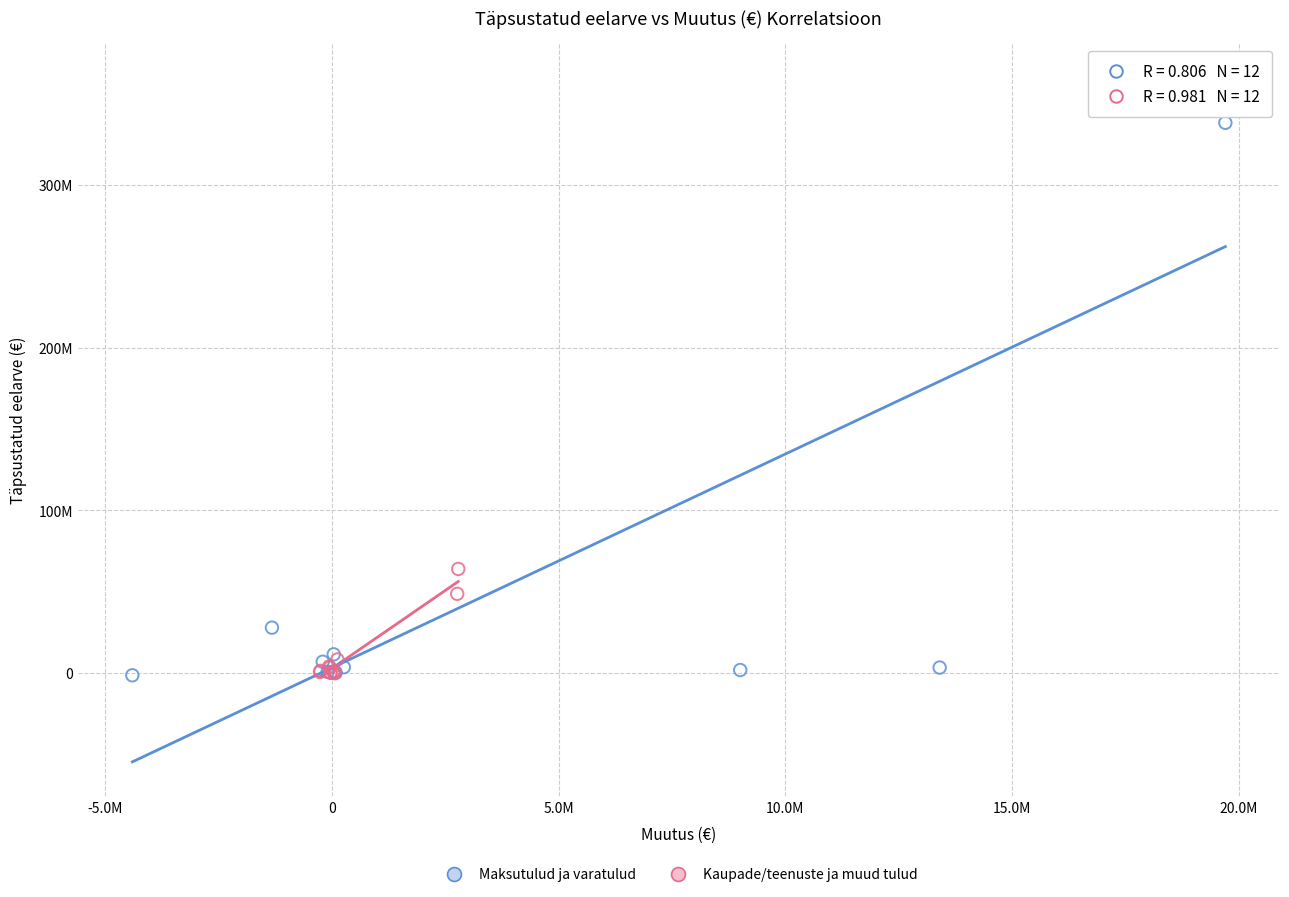

Which series has the largest Y range (max minus min)?

Maksutulud ja varatulud